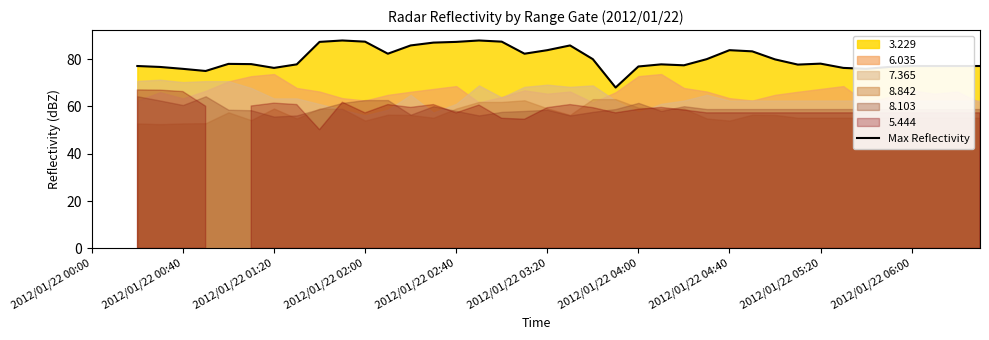

Which has a higher value, 22 or 25?

22